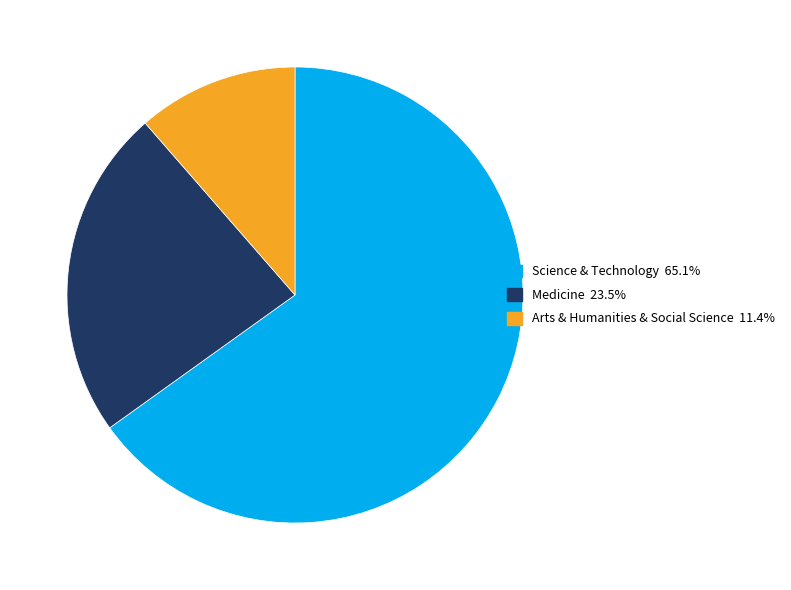

Which category has the biggest portion of the pie?

Science & Technology